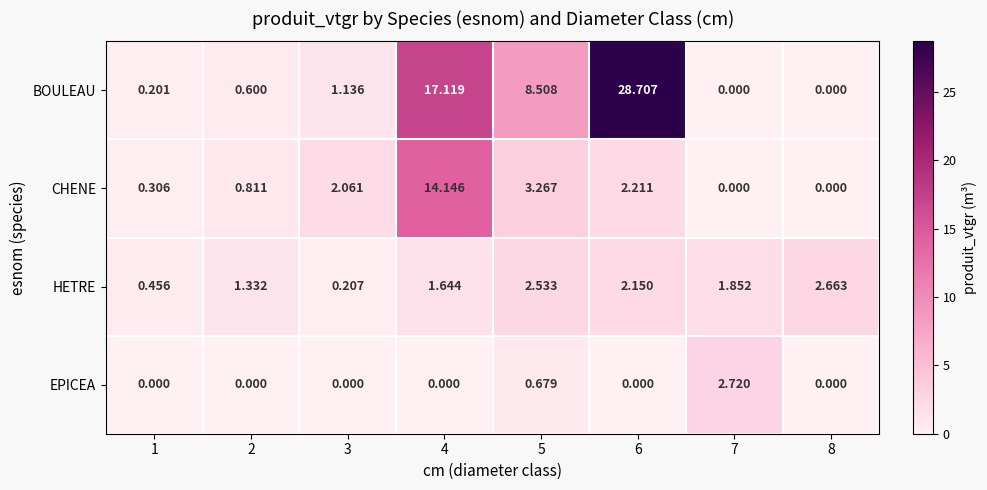

List the series in order of their peak value, lowest first.

HETRE, EPICEA, CHENE, BOULEAU